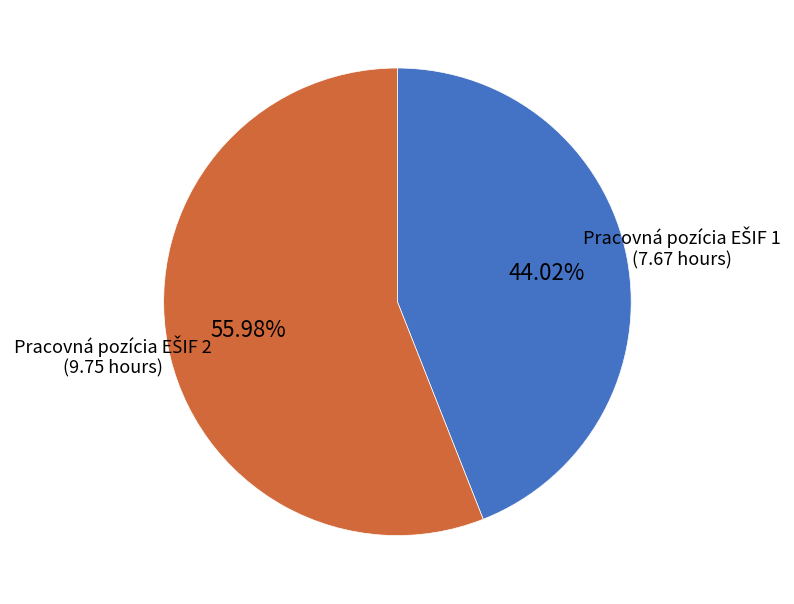

Does any single category account for the majority?

Yes